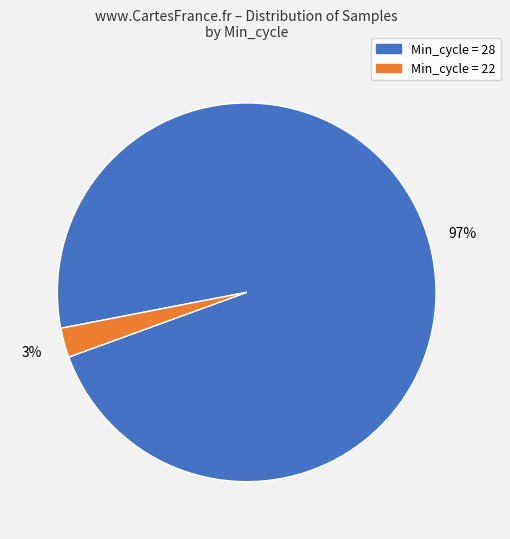

How many segments does this pie chart have?

2